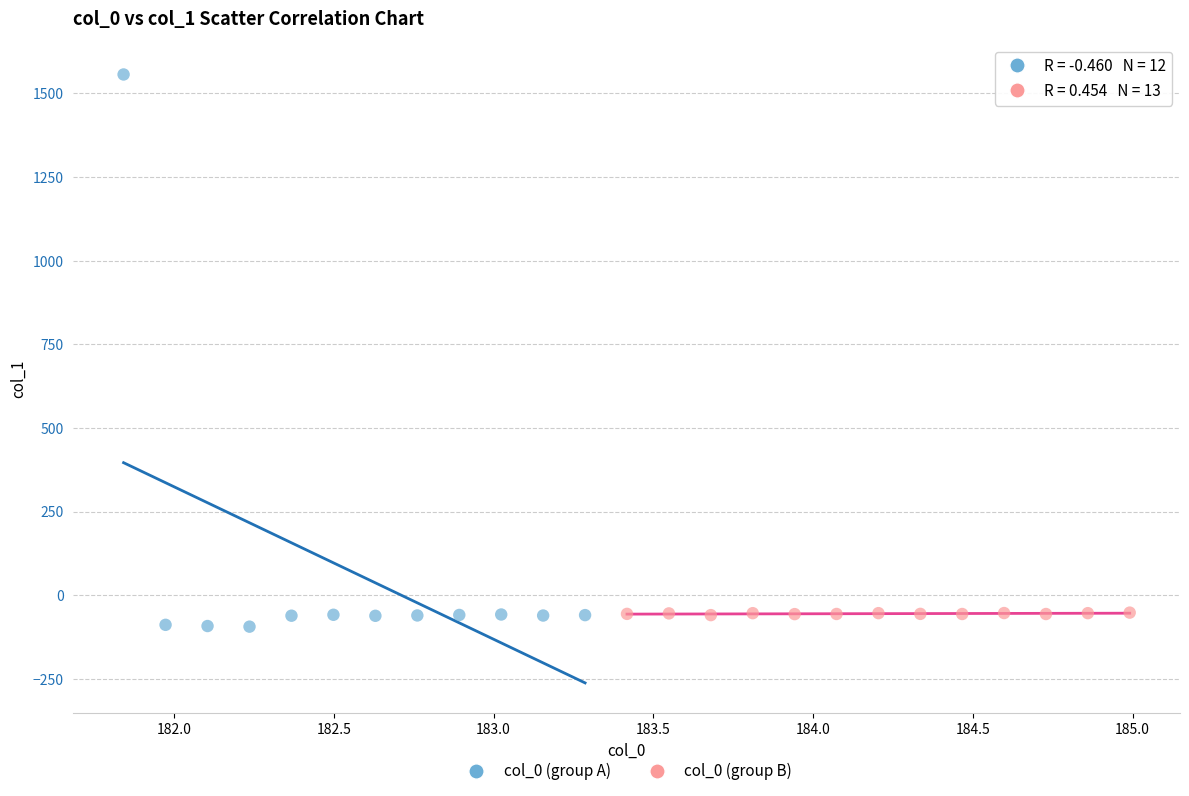

What are all the series names shown in the legend?

col_0 (group A), col_0 (group B)